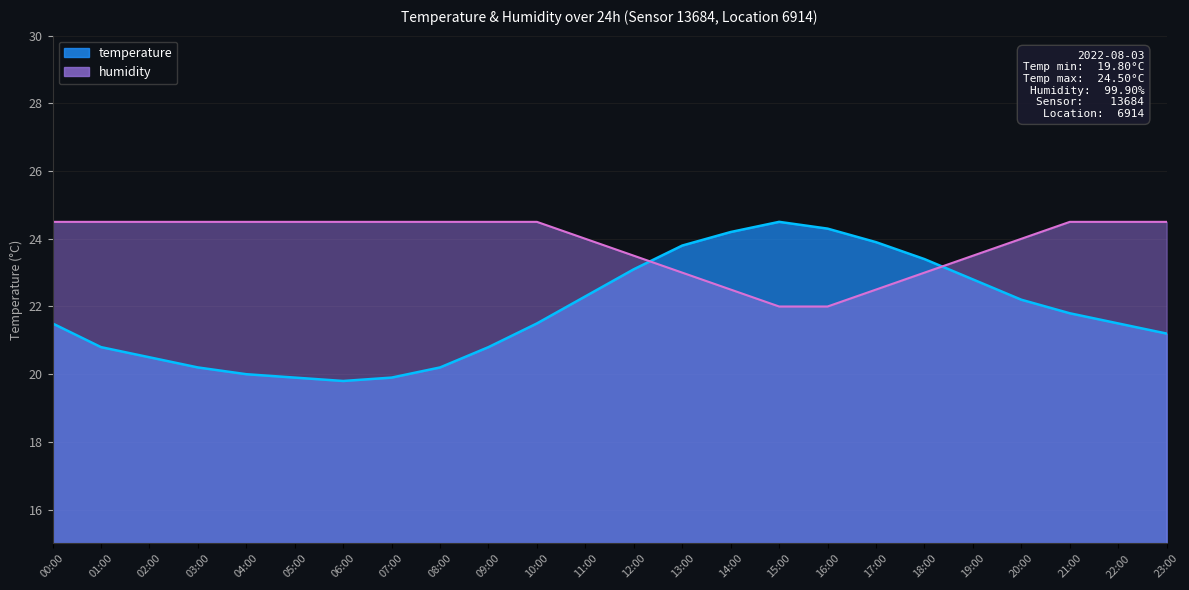

How many lines are shown in the chart?

2